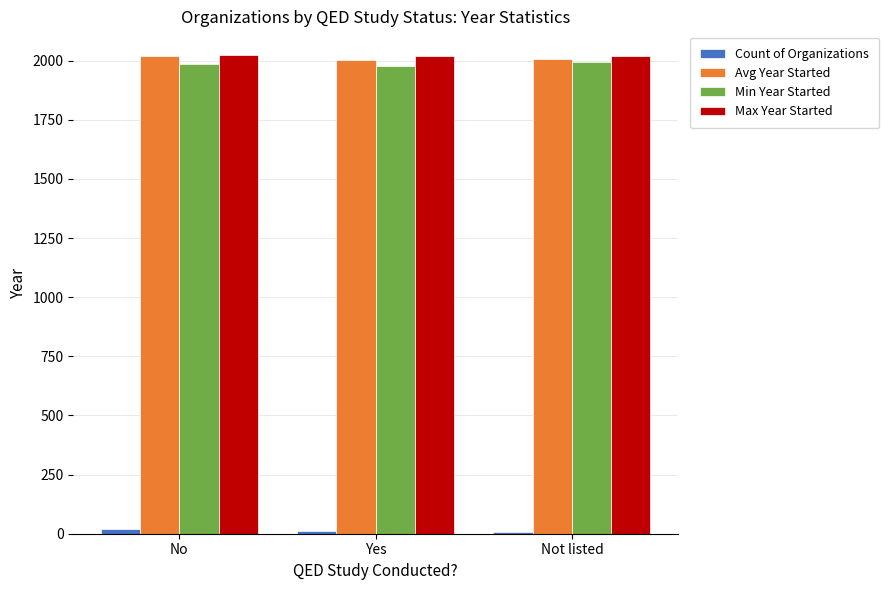

Is the value of Max Year Started at Yes greater than the value of Min Year Started at Yes?

Yes